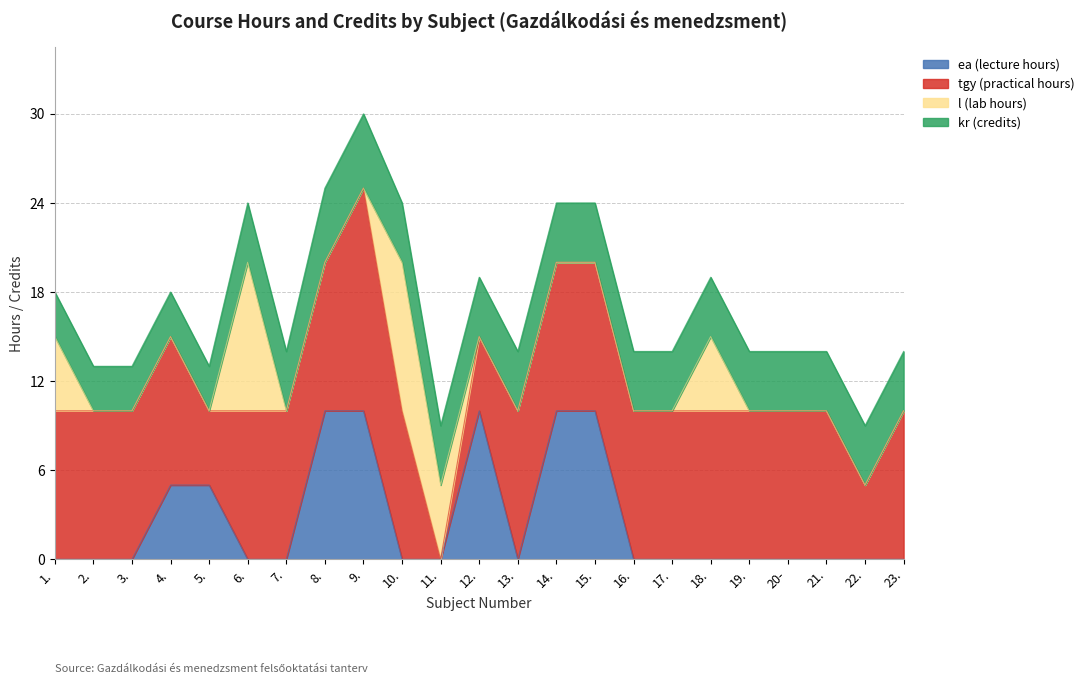

Rank the series by their maximum value, from lowest to highest.

kr (credits), ea (lecture hours), l (lab hours), tgy (practical hours)